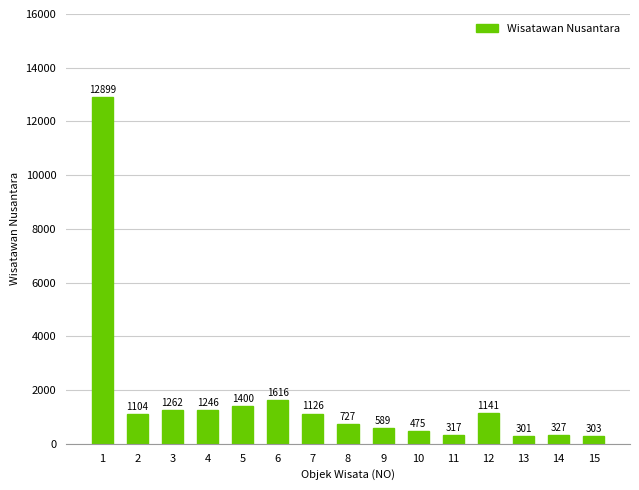

Is it true that the value at 5 is 1400?

True